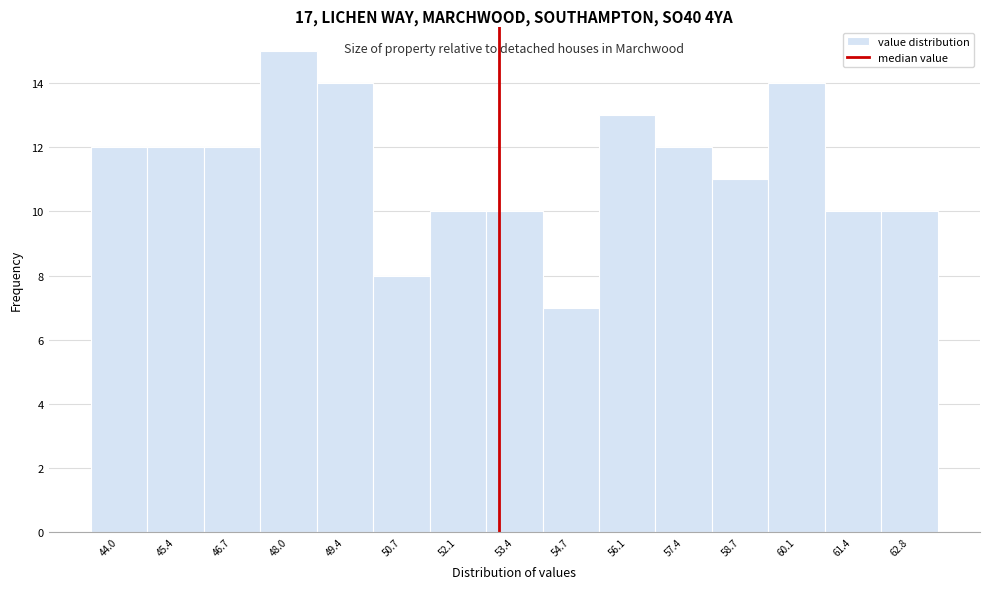

Reading right to left, extract all data points from this chart.

10	10	14	11	12	13	7	10	10	8	14	15	12	12	12